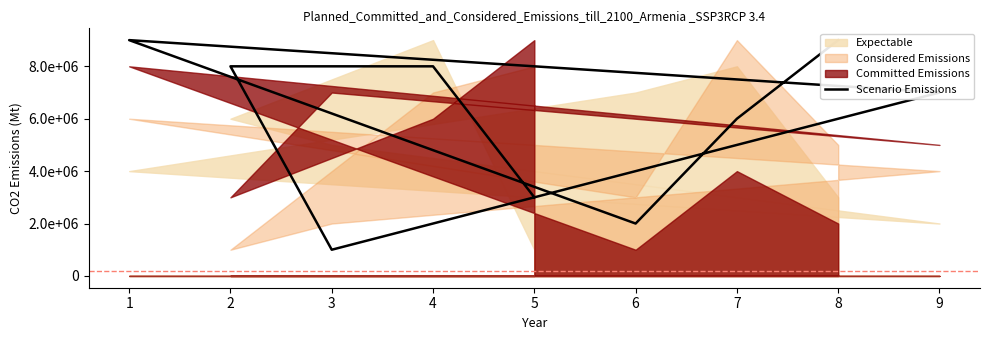

Does the chart display data point markers on the line(s)?

No